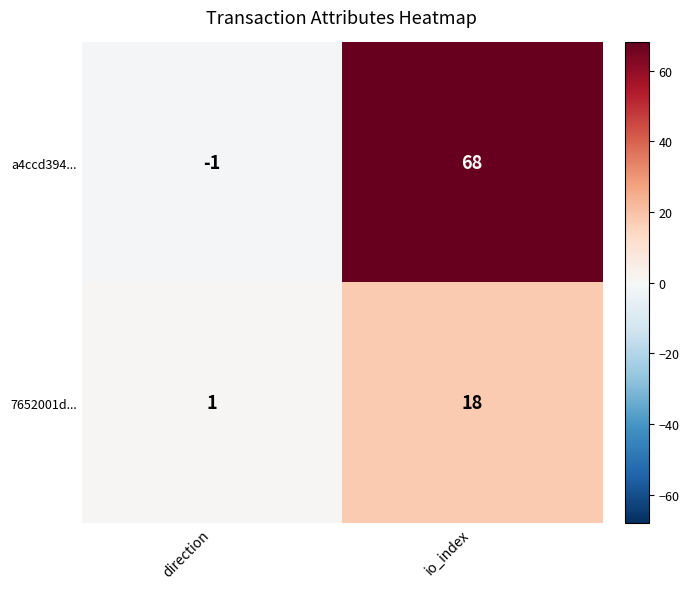

The 7652001d... series shows 1 at direction. True or false?

True